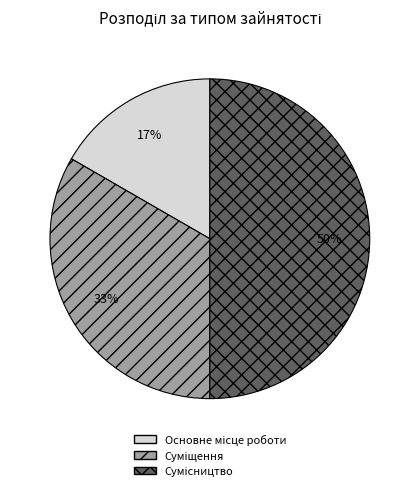

How many segments does this pie chart have?

3